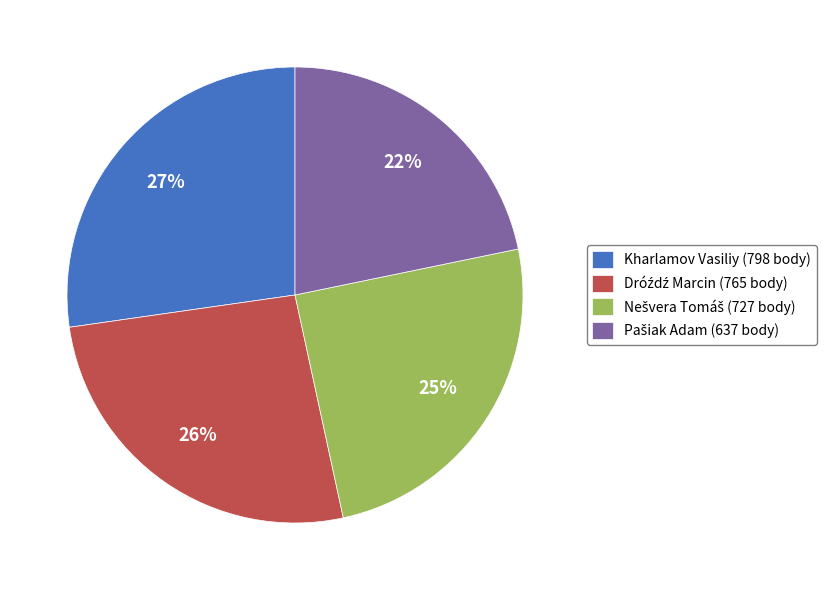

To the nearest percent, what is the average slice percentage?

25%